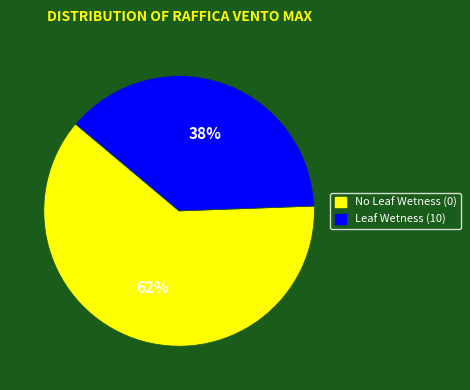

What percentage is the Leaf Wetness (10) slice, to the nearest percent?

38%